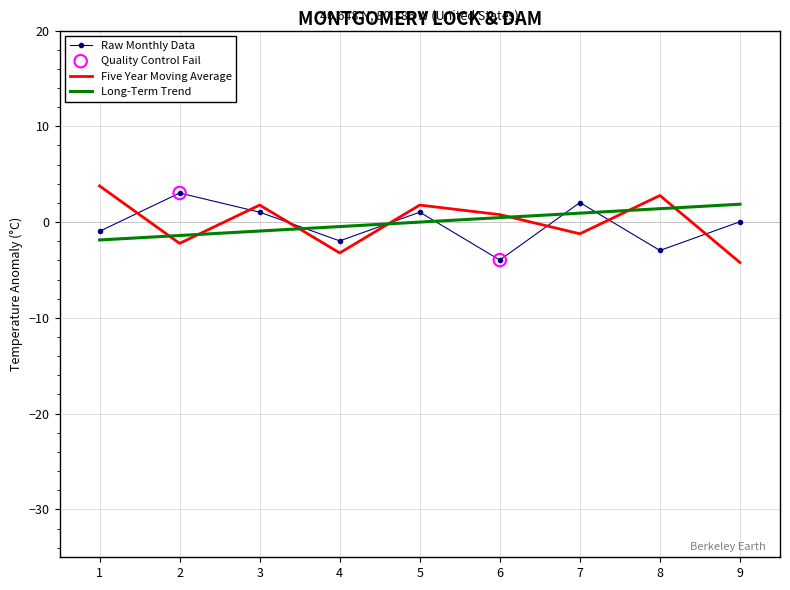

What is the minimum value for Raw Monthly Data?

-4.0